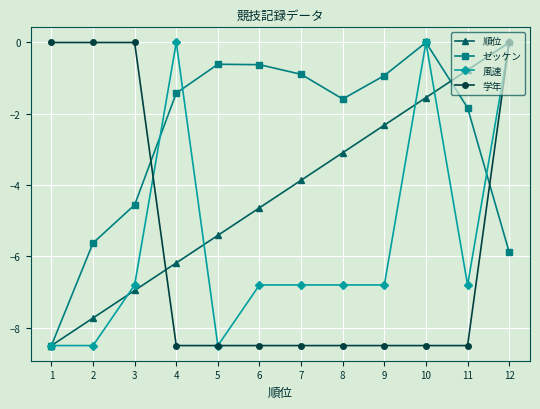

The value of 順位 at 2 is -3.7. True or false?

False